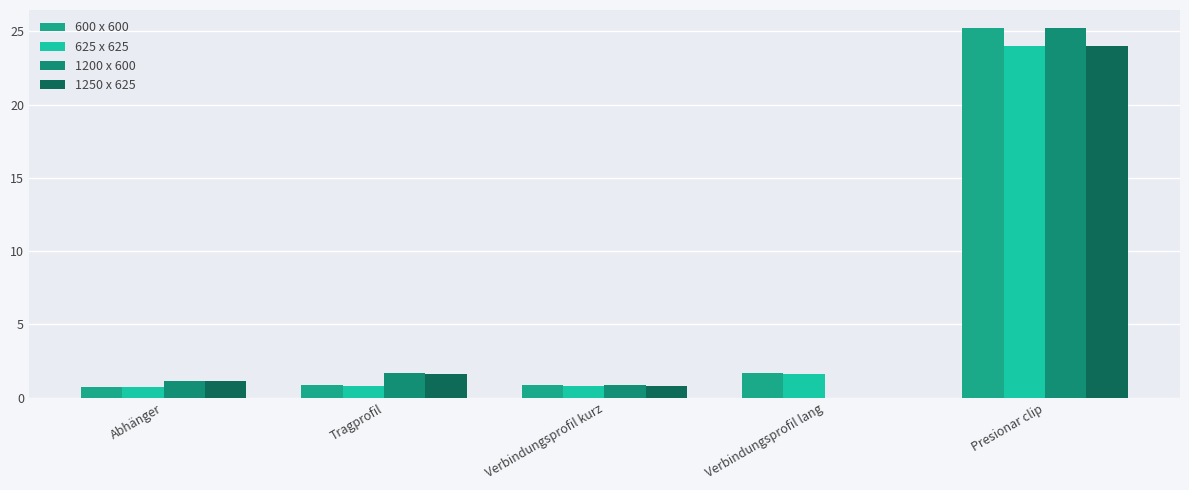

The 625 x 625 series shows 0.3 at Abhänger. True or false?

False